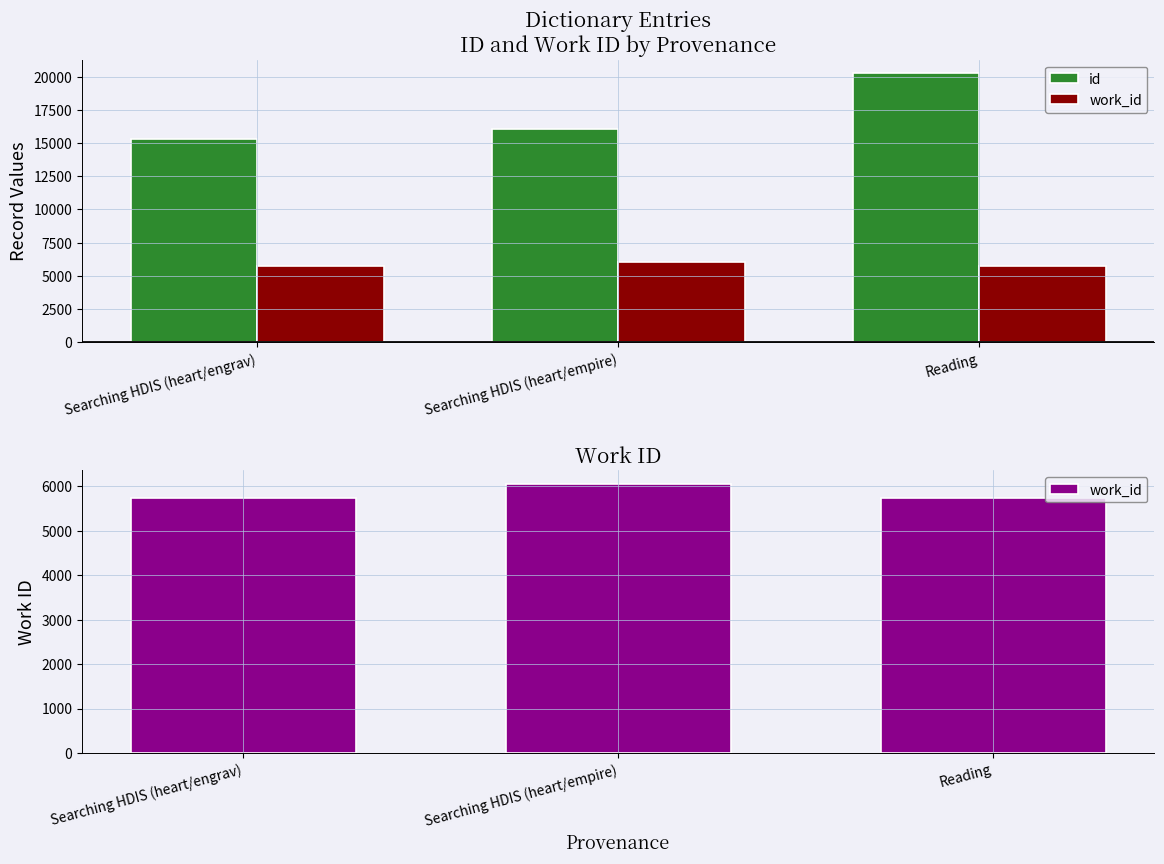

How many data points in work_id are less than 5736?

1